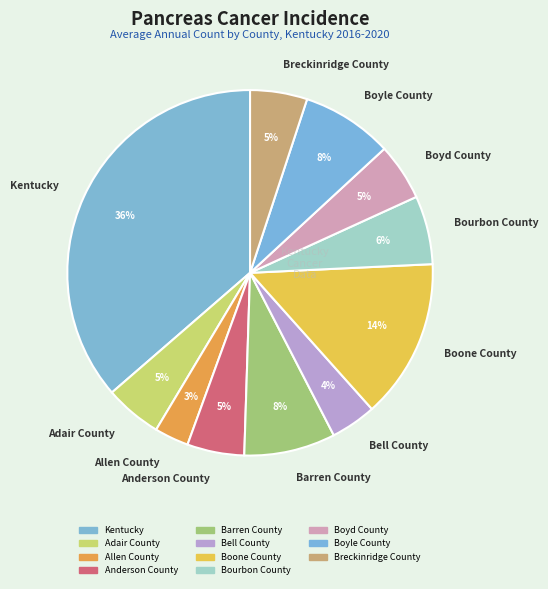

Which slice is the smallest?

Allen County